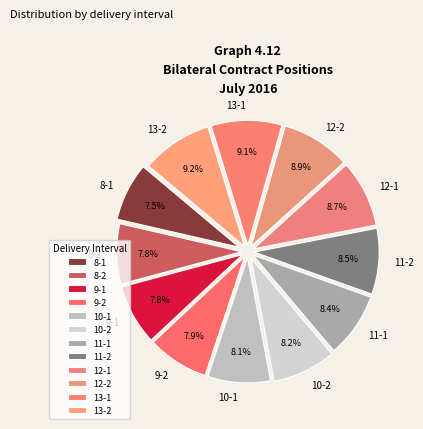

How many slices are in this pie chart?

12